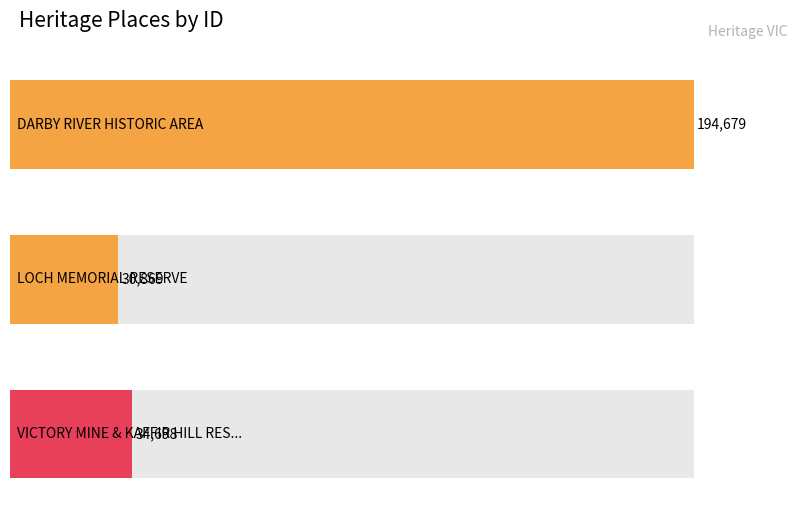

At which label does the data first exceed 34698?

DARBY RIVER HISTORIC AREA